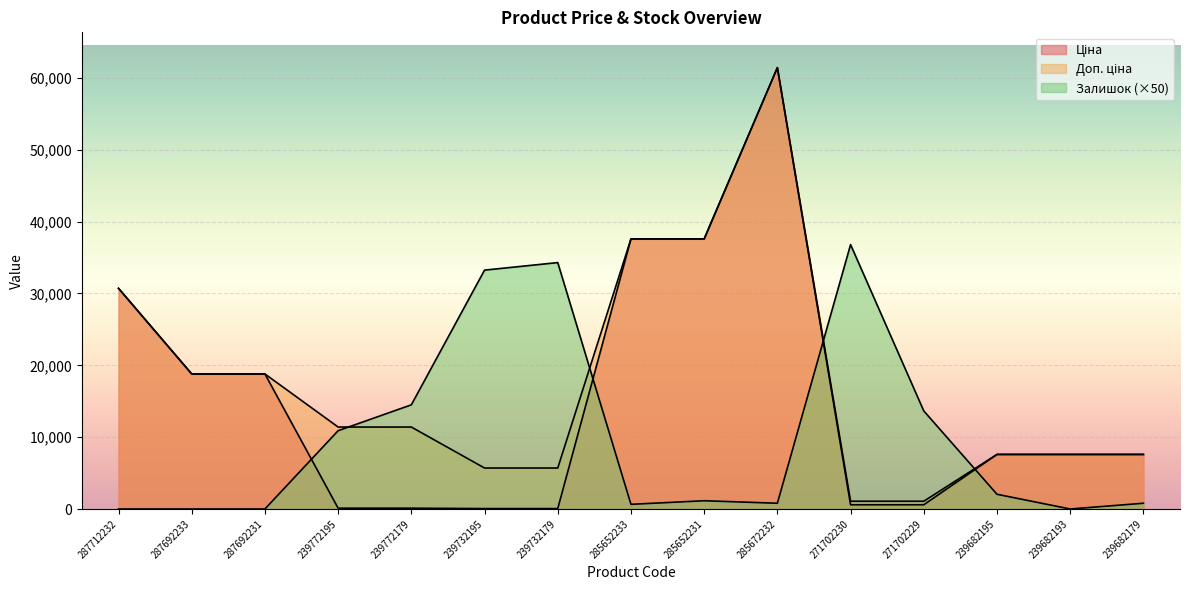

List the series in order of their overall mean, highest first.

Доп. ціна, Ціна, Залишок